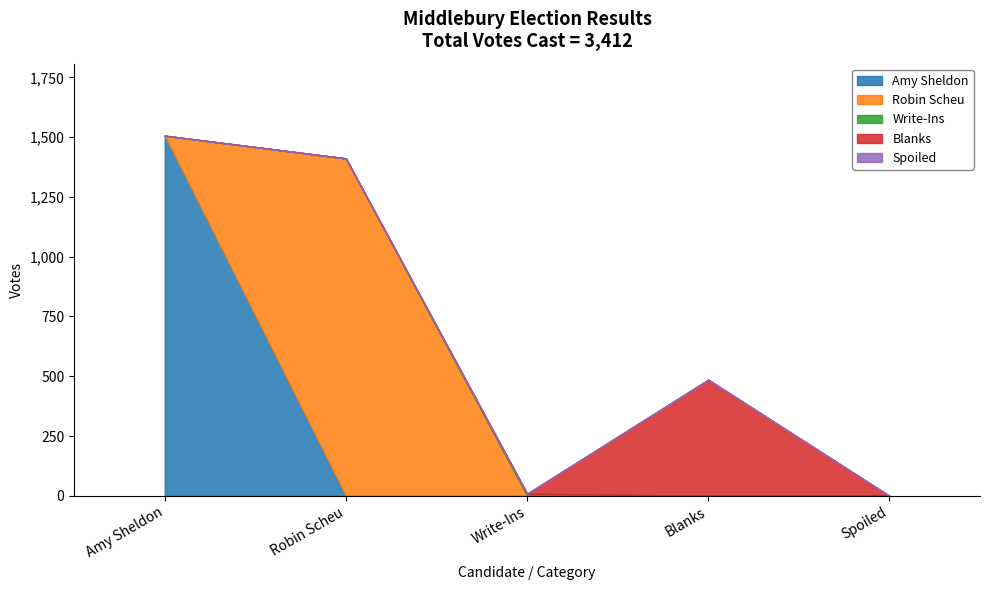

Is it true that Robin Scheu equals 0 at Spoiled?

True